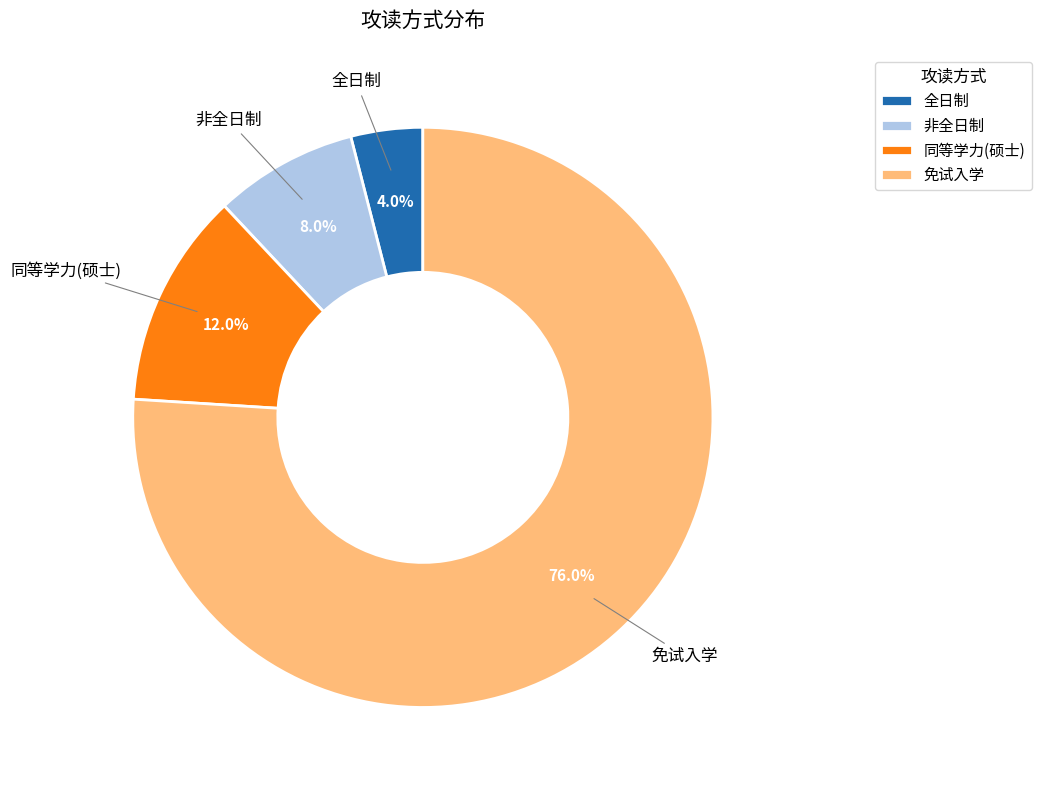

How much of the chart is everything except 非全日制?

92.0%